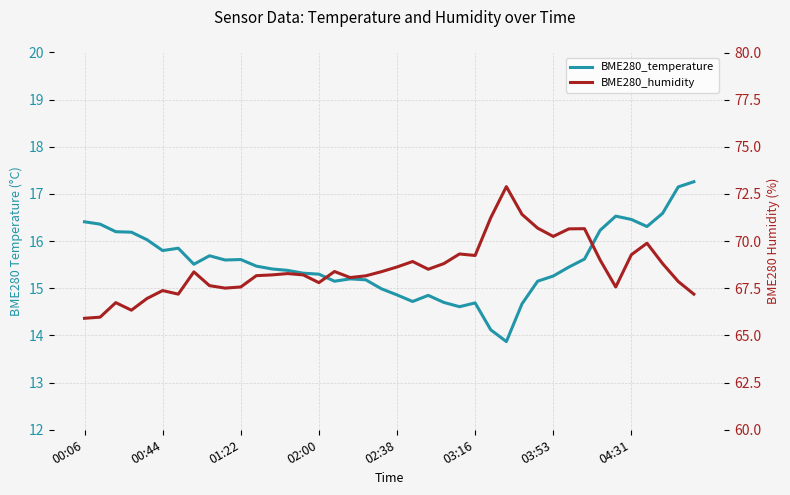

At which category is the sum across all series the highest?

27